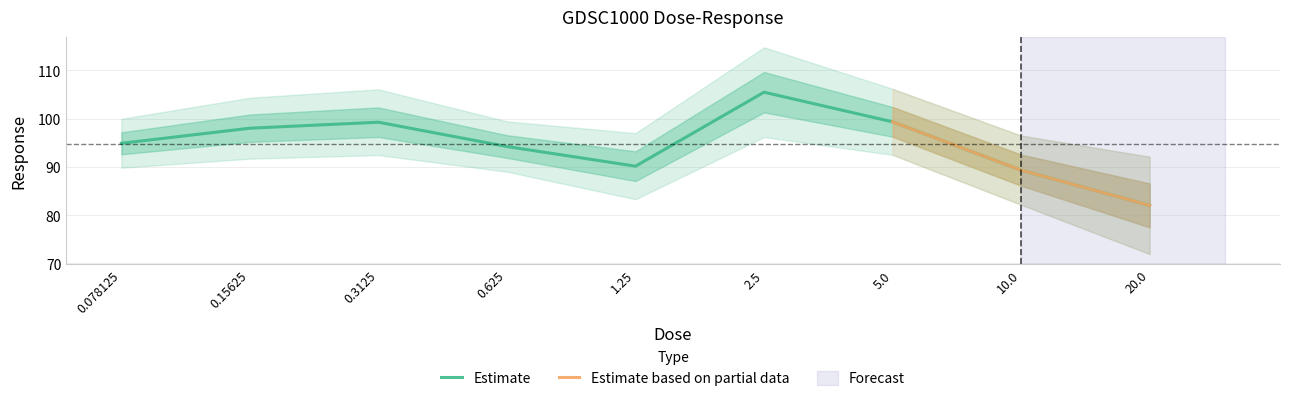

How many points are lower than both their immediate neighbors (excluding endpoints)?

1